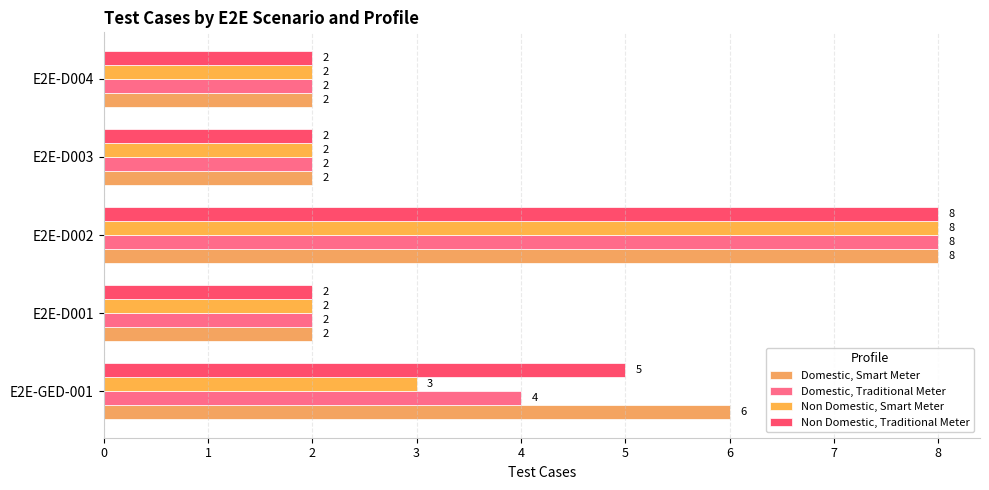

At how many categories does at least one series exceed 7?

1